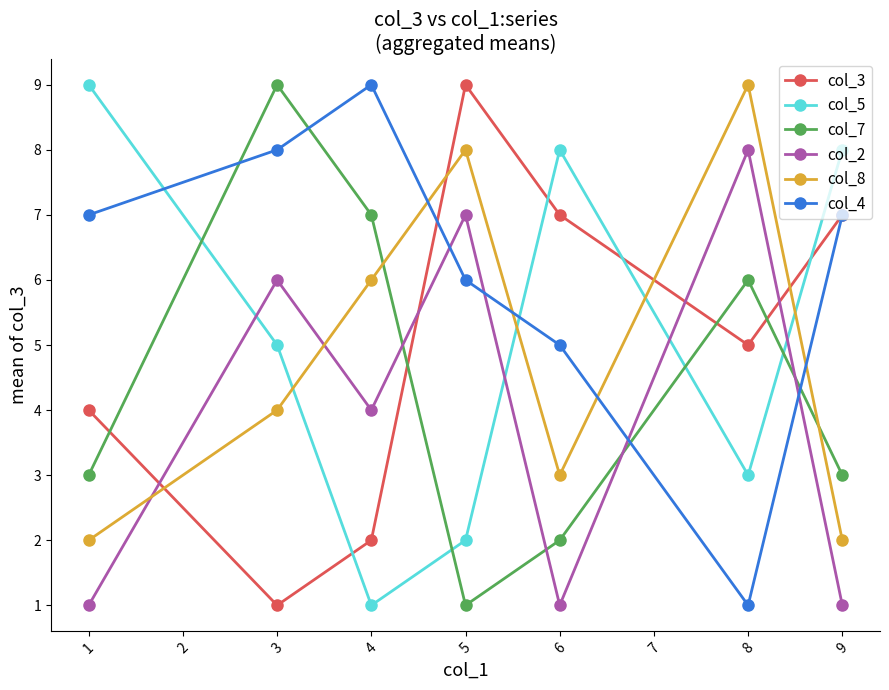

What value does the col_5 series have at 4?

1